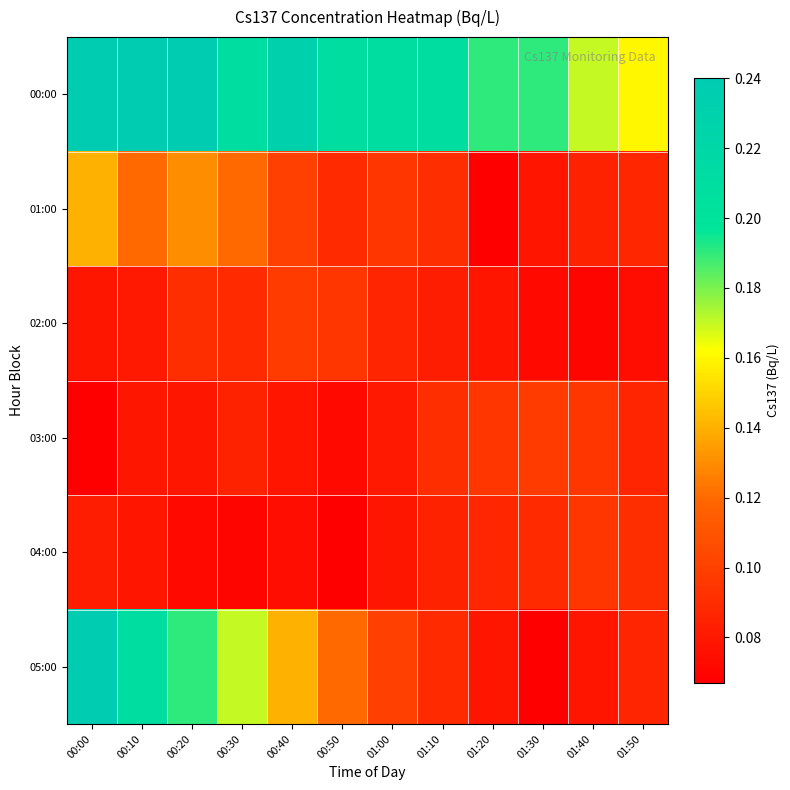

Which series changed the most between 00:10 and 01:20?

05:00